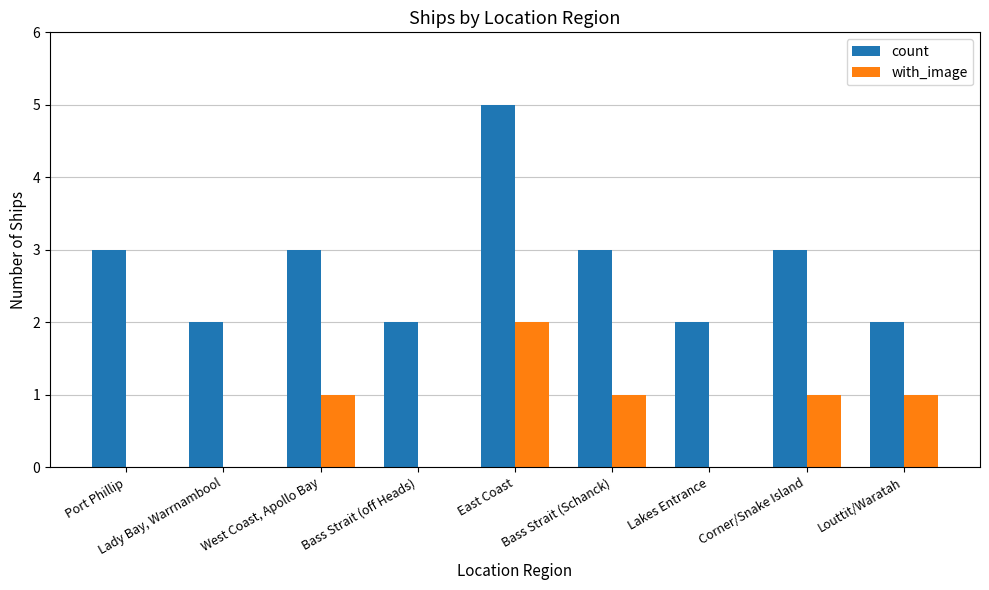

True or false: count has a value of 3 at Corner/Snake Island.

True